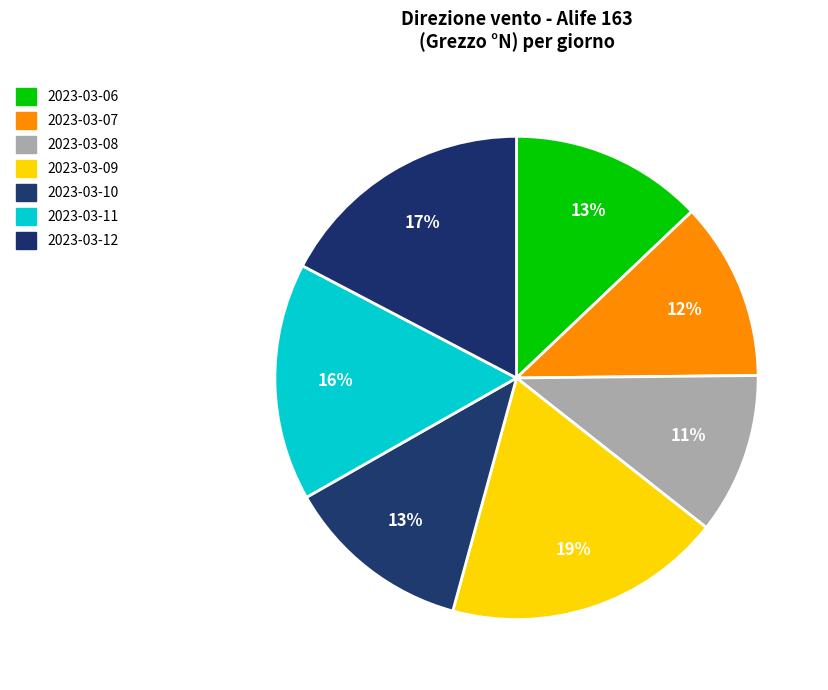

Count the number of slices in the pie.

7